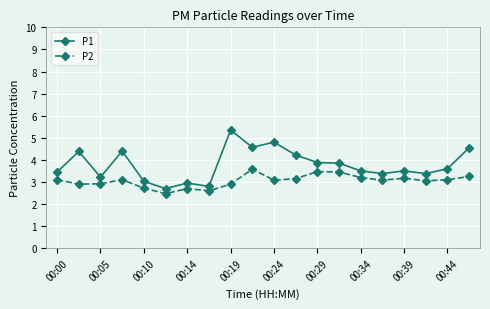

List the series in order of their overall mean, highest first.

P1, P2